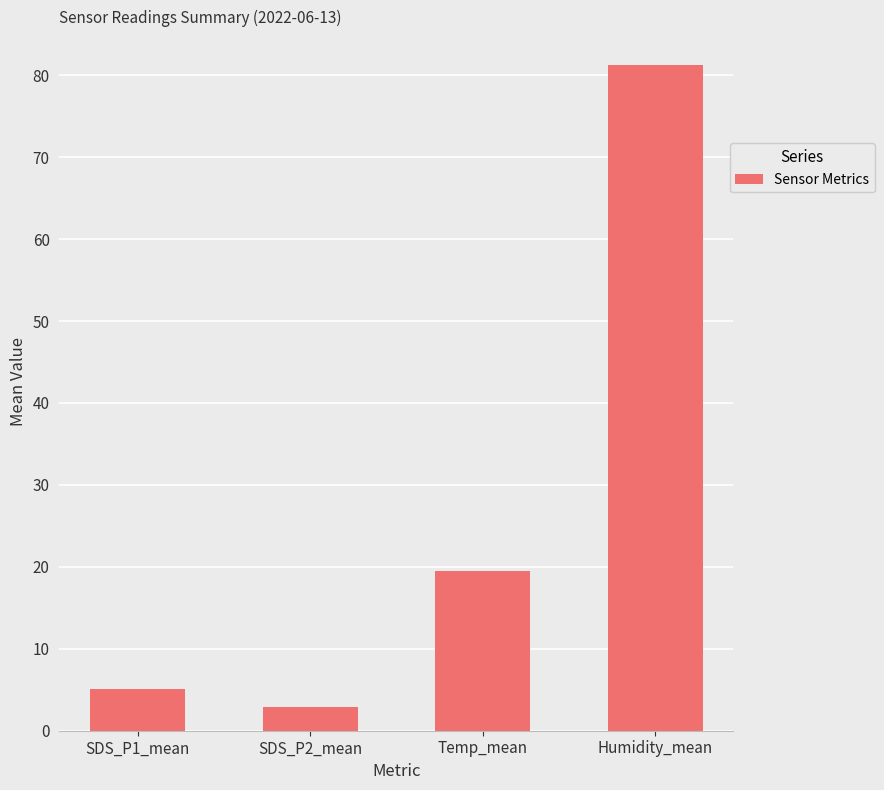

At which label does the data first exceed 19?

Temp_mean